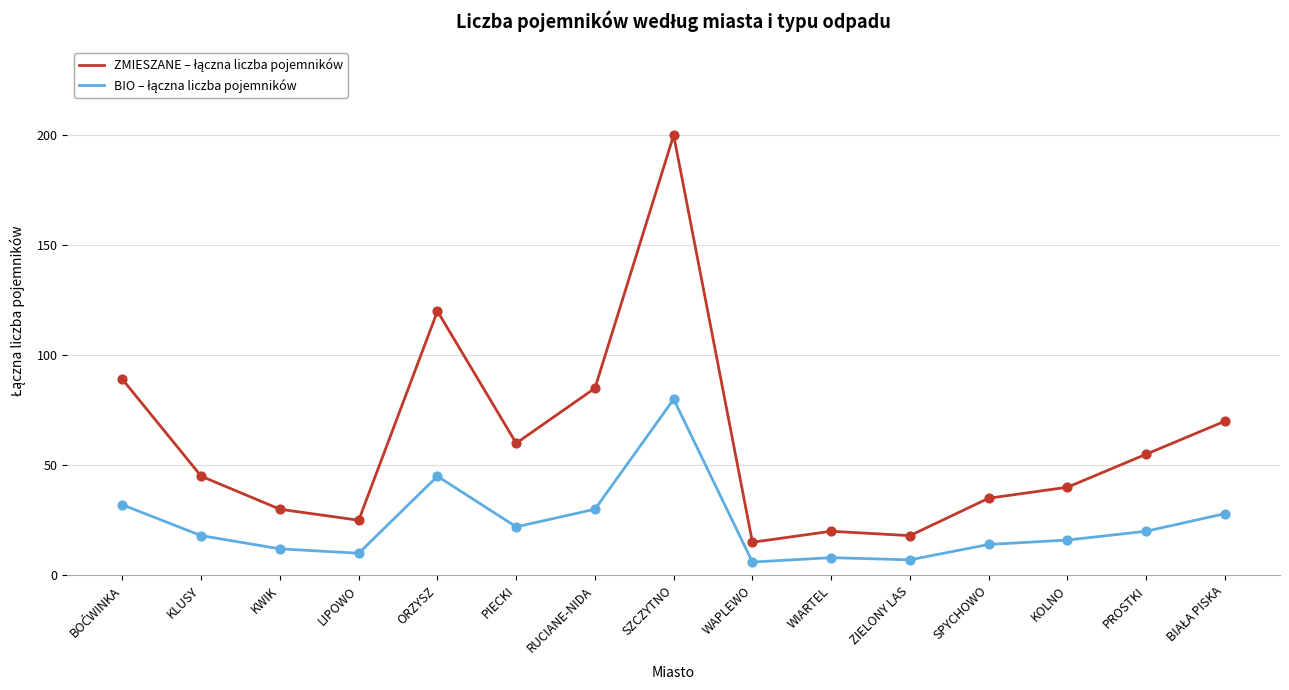

At how many categories does at least one series exceed 162?

1